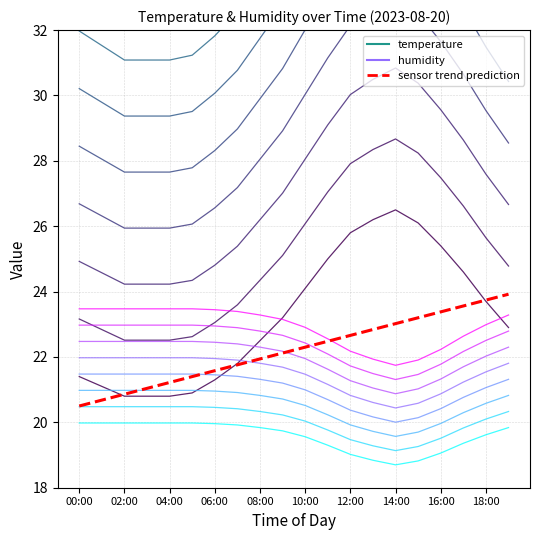

Which series has the largest range (max minus min)?

temperature_line_0